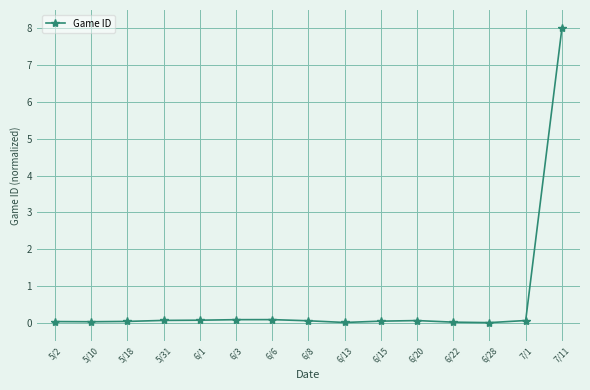

What is the sum of all values?

8.6